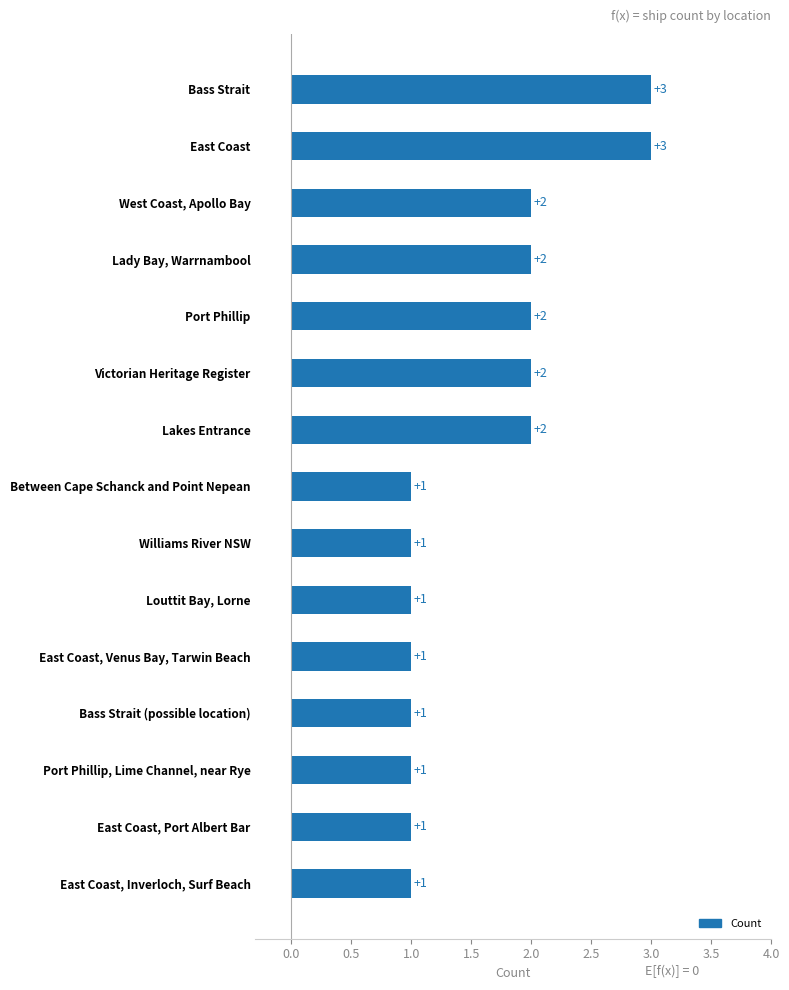

True or false: the data shows 3 at Lakes Entrance.

False